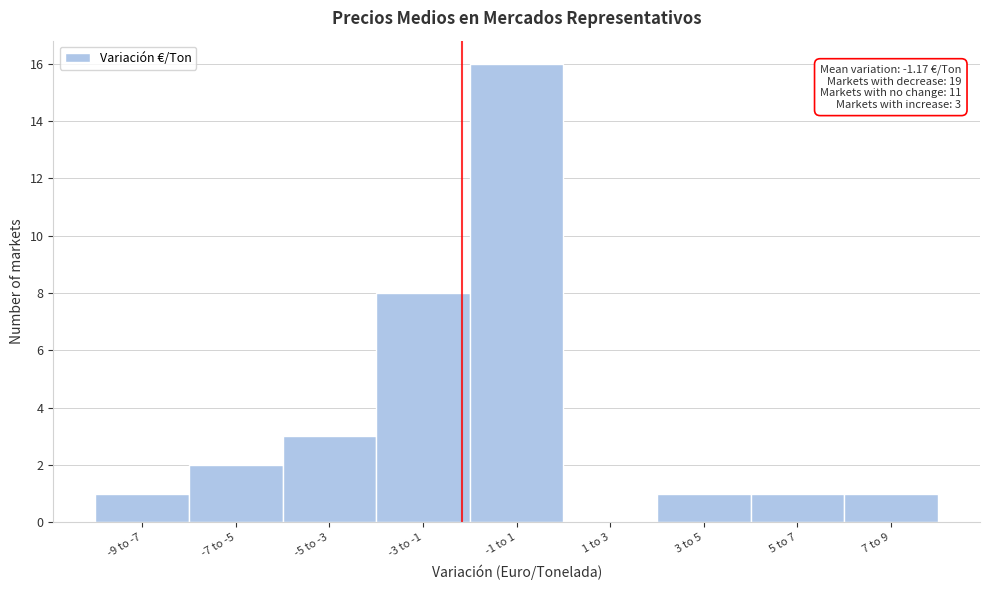

Reading left to right, extract all data points from this chart.

-9 to -7=1	-7 to -5=2	-5 to -3=3	-3 to -1=8	-1 to 1=16	1 to 3=0	3 to 5=1	5 to 7=1	7 to 9=1